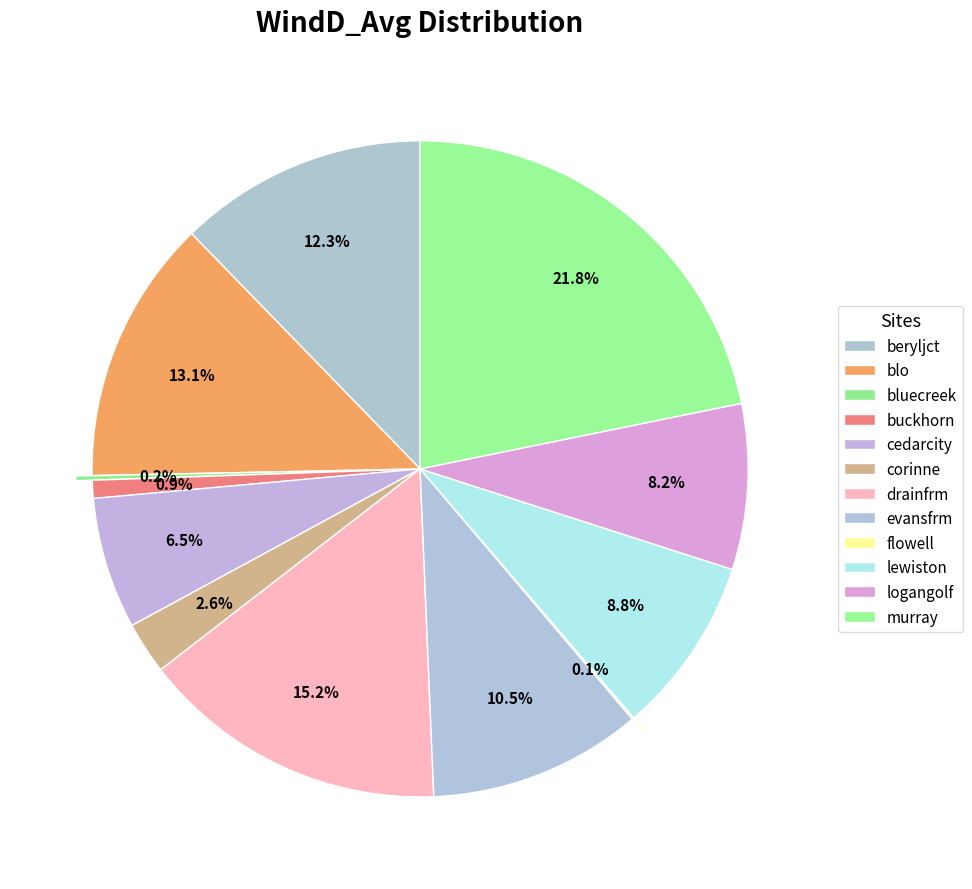

To the nearest percent, what is the combined percentage of flowell and beryljct?

12%